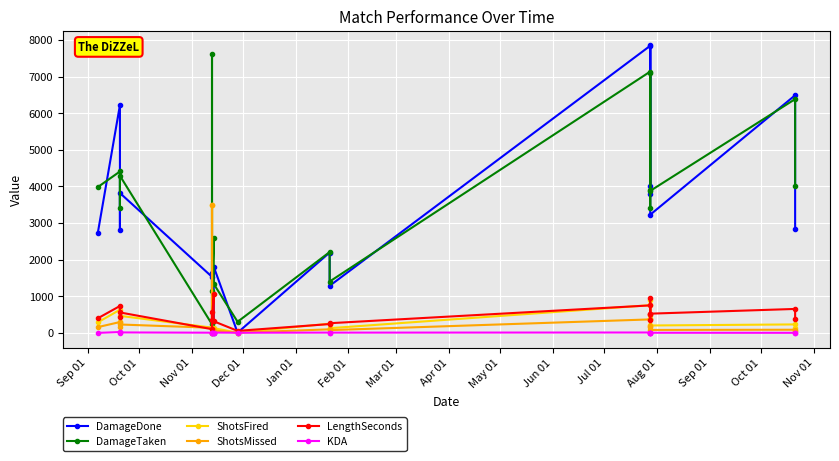

True or false: DamageTaken and KDA cross at least once.

False